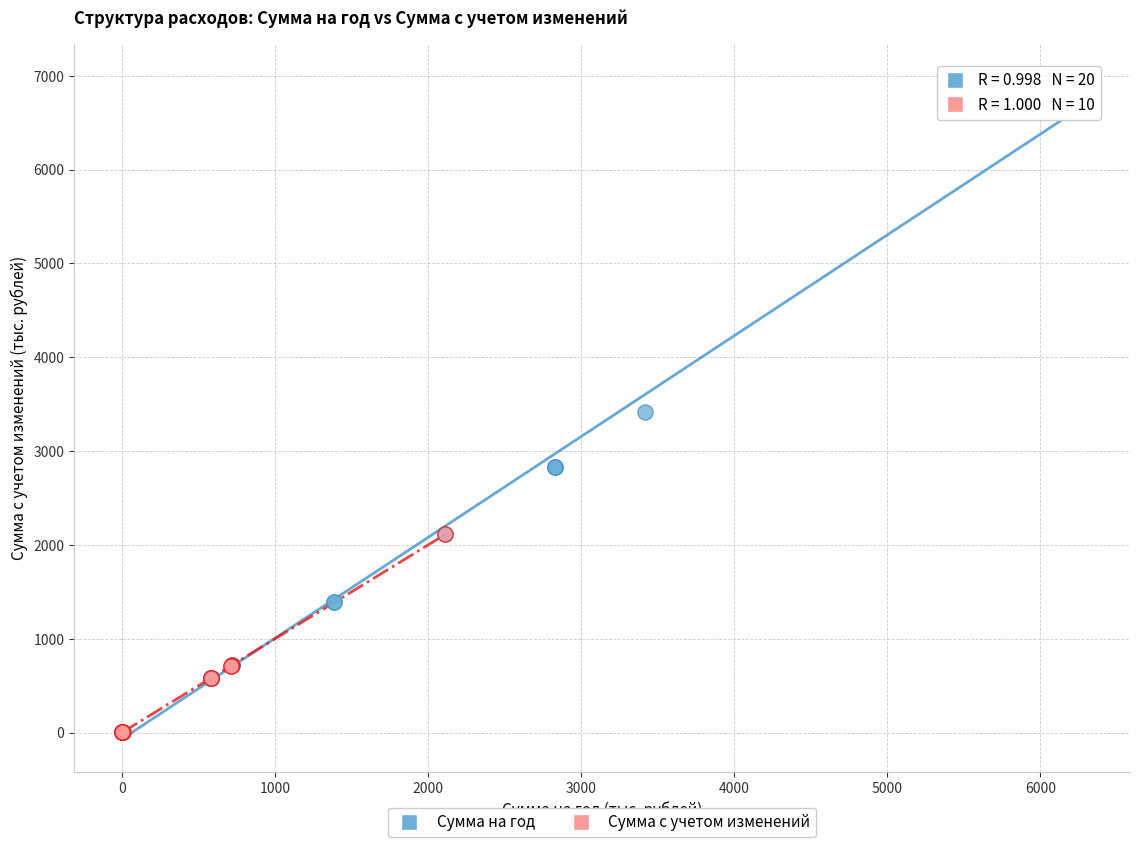

Which series has the largest Y range (max minus min)?

Сумма на год